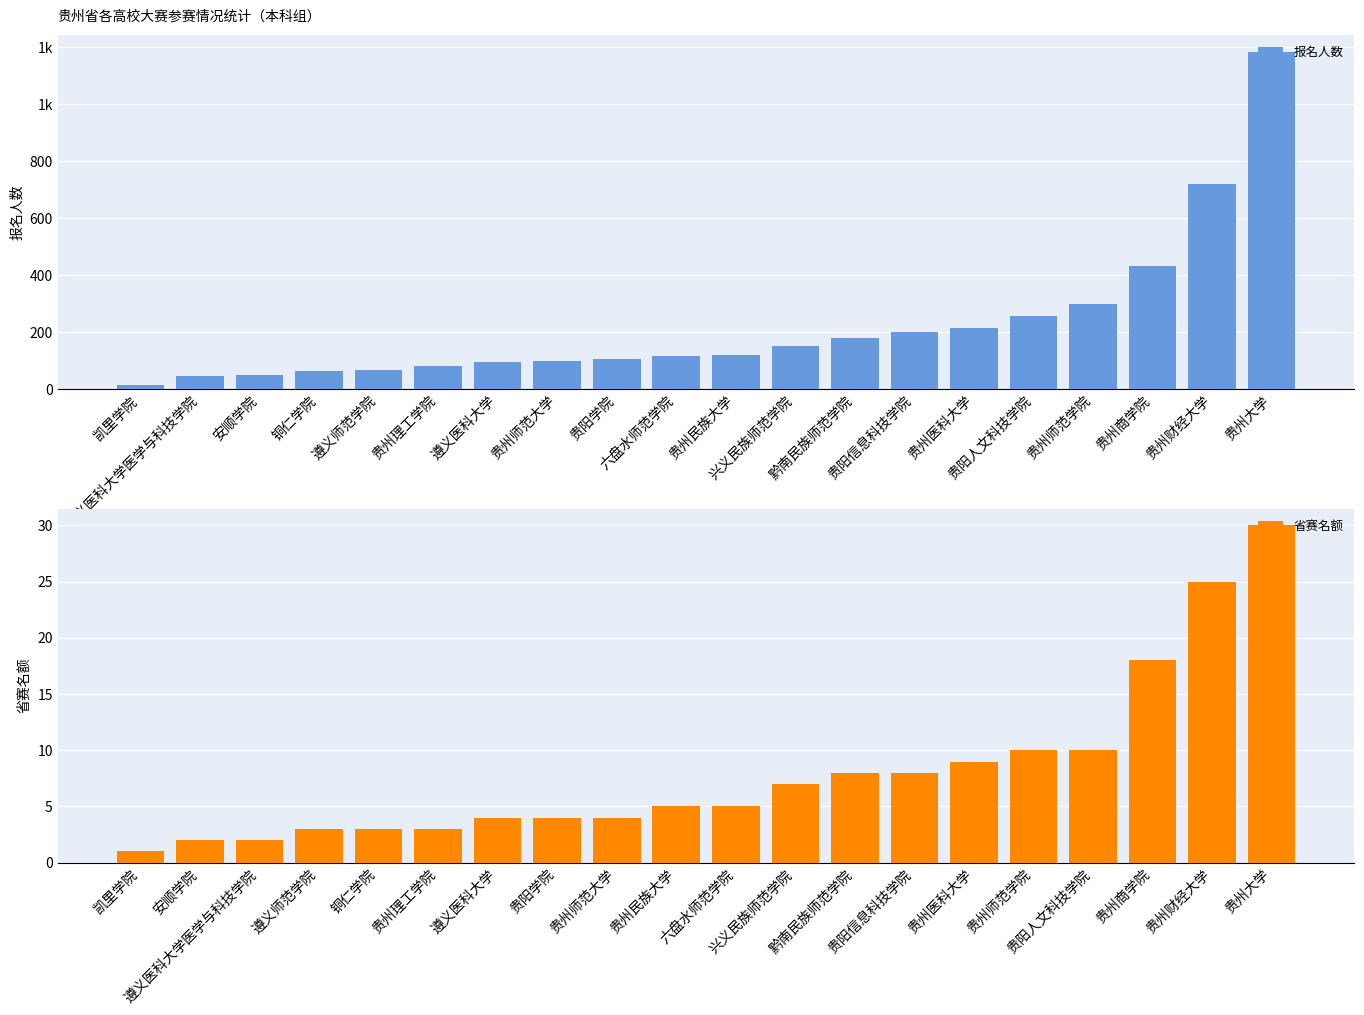

What is the total value across all series at 贵州大学?

1214